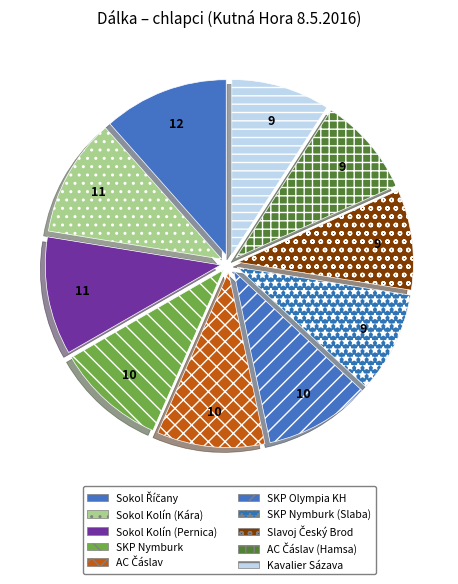

Count the number of slices in the pie.

10